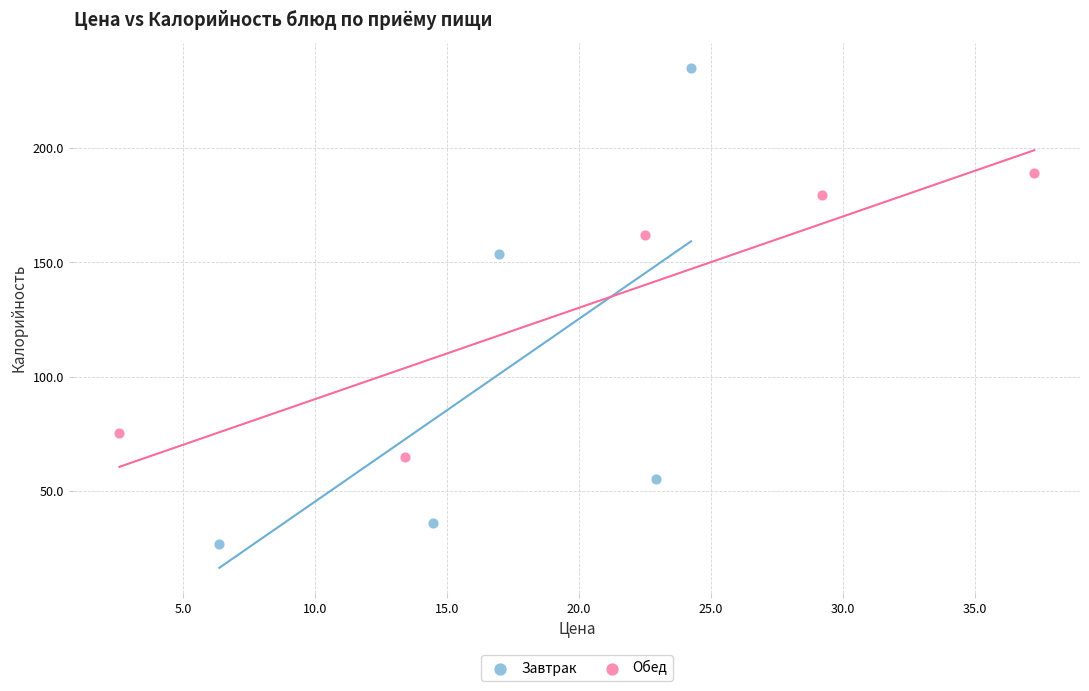

Which series has the largest Y range (max minus min)?

Завтрак